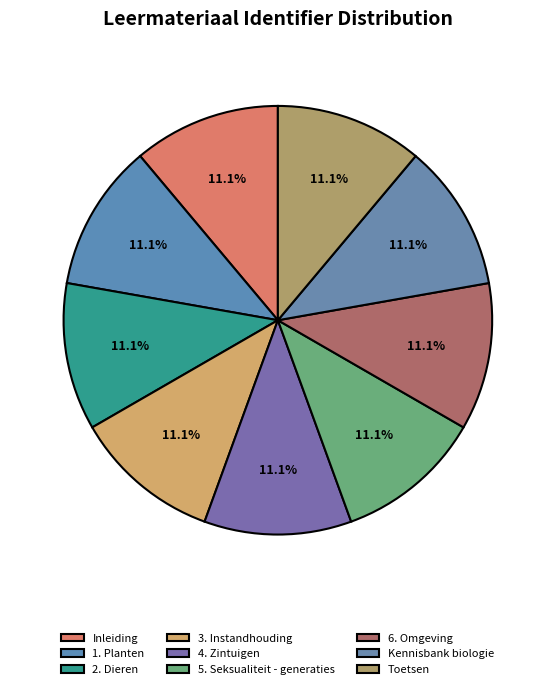

To the nearest percent, what is the average slice percentage?

11%